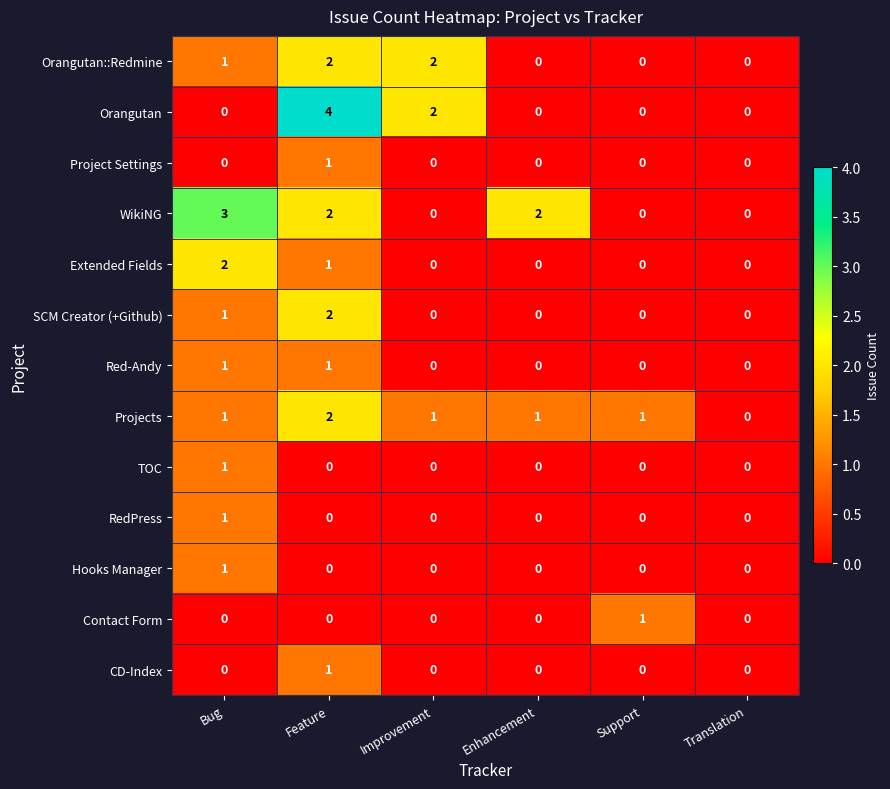

Between Enhancement and Support, which series saw the biggest shift?

WikiNG